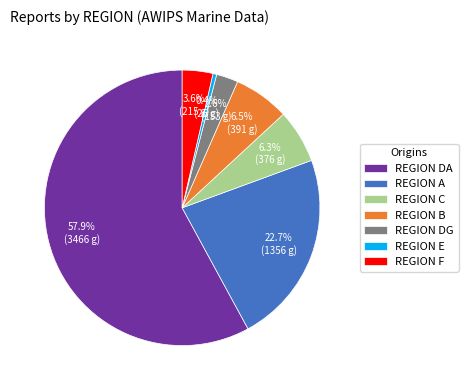

Approximately how many times larger is the value at REGION DG compared to REGION C?

0.4